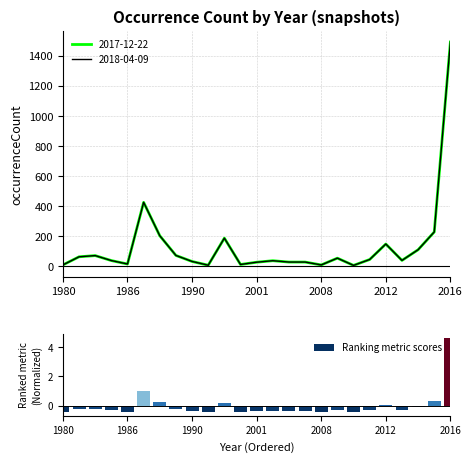

The value of Ranking metric scores at 2008 is -0.7. True or false?

False